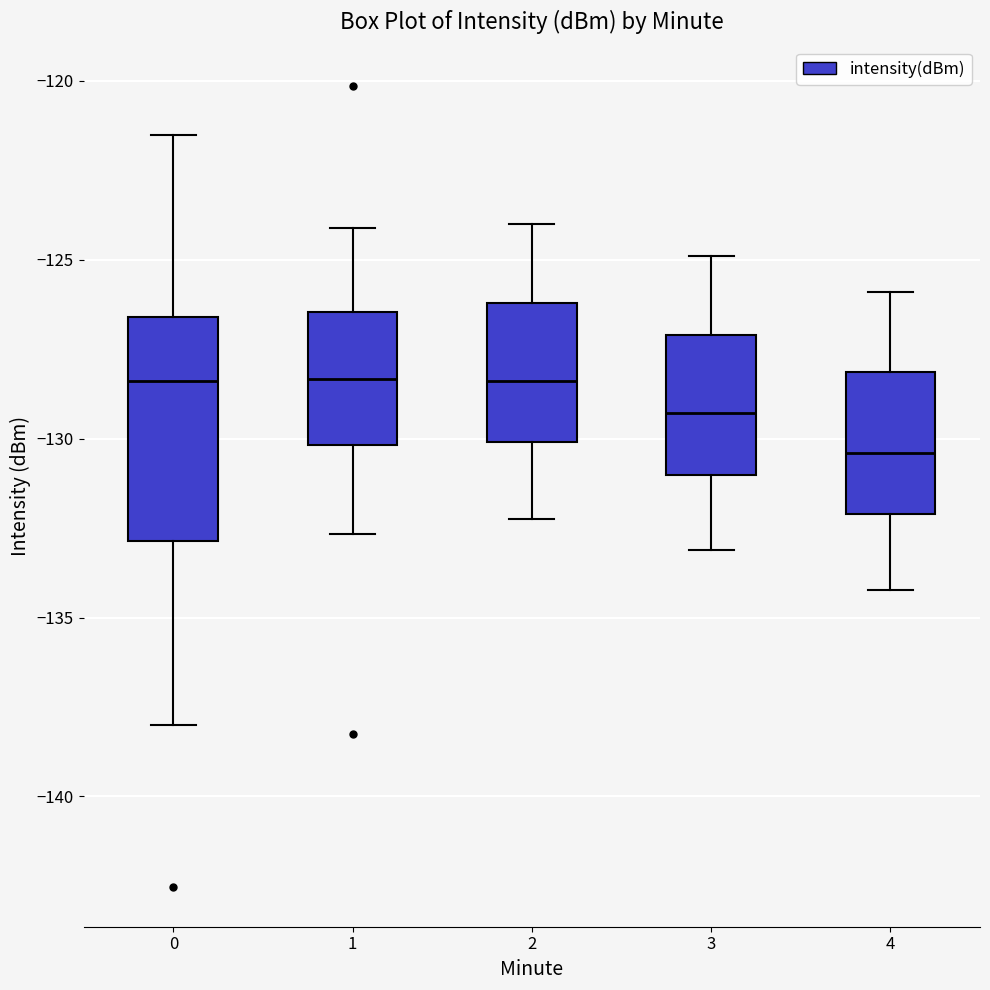

Reading left to right, read every box against the y-axis: the position of its median line, the range the box covers, and the ends of its whiskers. The values are not printed on the chart, so give them approximately, as read against the axis.

0: median -128.5, box -133.0 to -126.5, whiskers -138.0 to -121.5
1: median -128.5, box -130.0 to -126.5, whiskers -132.5 to -124.0
2: median -128.5, box -130.0 to -126.0, whiskers -132.0 to -124.0
3: median -129.5, box -131.0 to -127.0, whiskers -133.0 to -125.0
4: median -130.5, box -132.0 to -128.0, whiskers -134.0 to -126.0